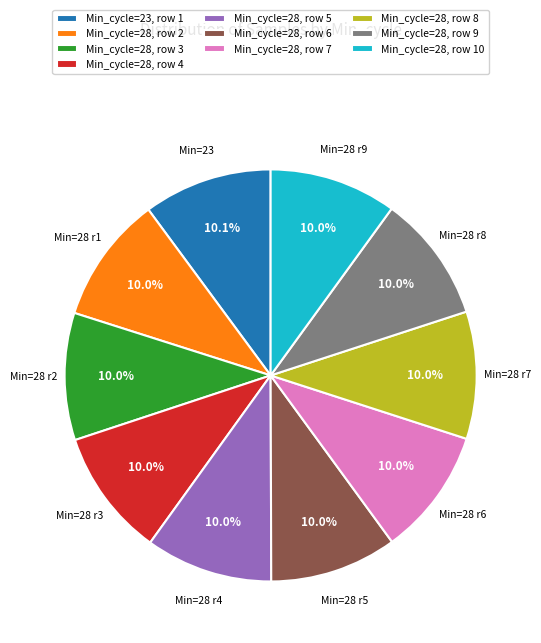

Approximately how many times larger is the value at Min_cycle=28, row 3 compared to Min_cycle=28, row 4?

1.0